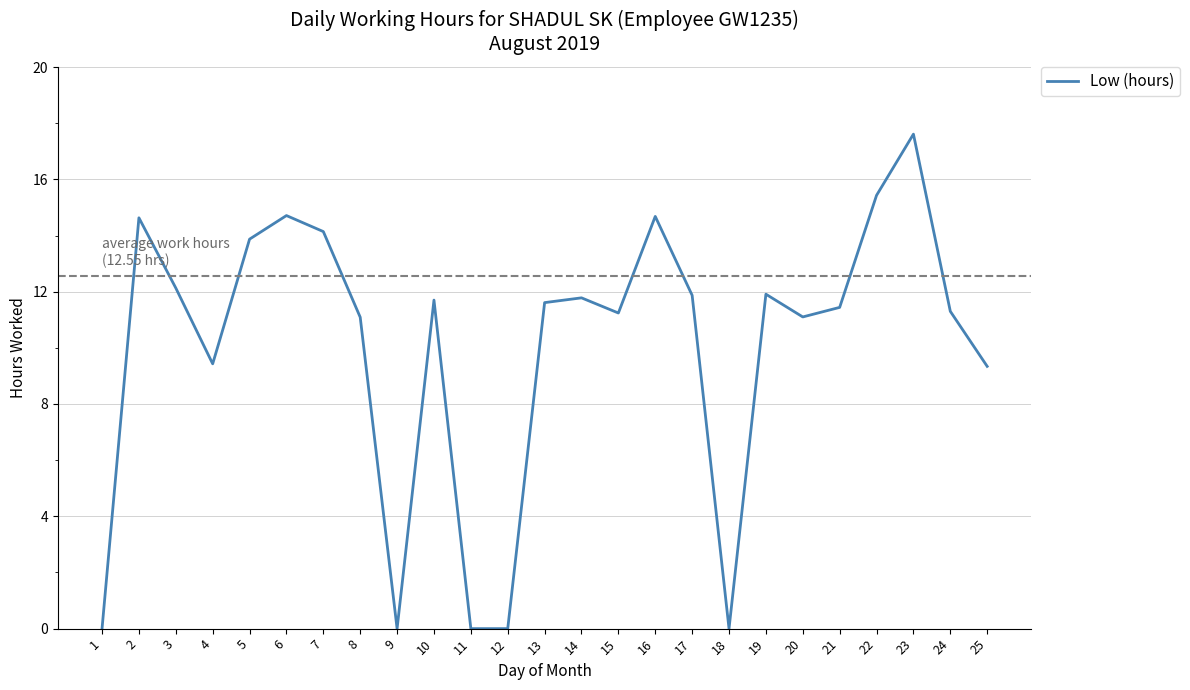

At which category does the chart reach its peak across all series?

23